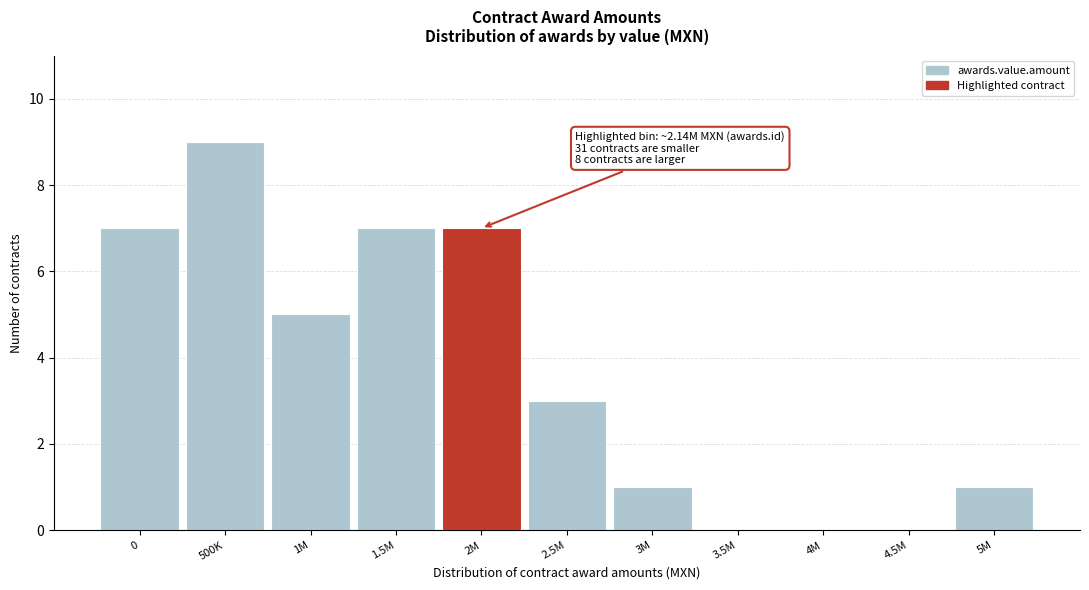

Reading right to left, transcribe all the data shown in this chart.

5M=1	4.5M=0	4M=0	3.5M=0	3M=1	2.5M=3	2M=7	1.5M=7	1M=5	500K=9	0=7